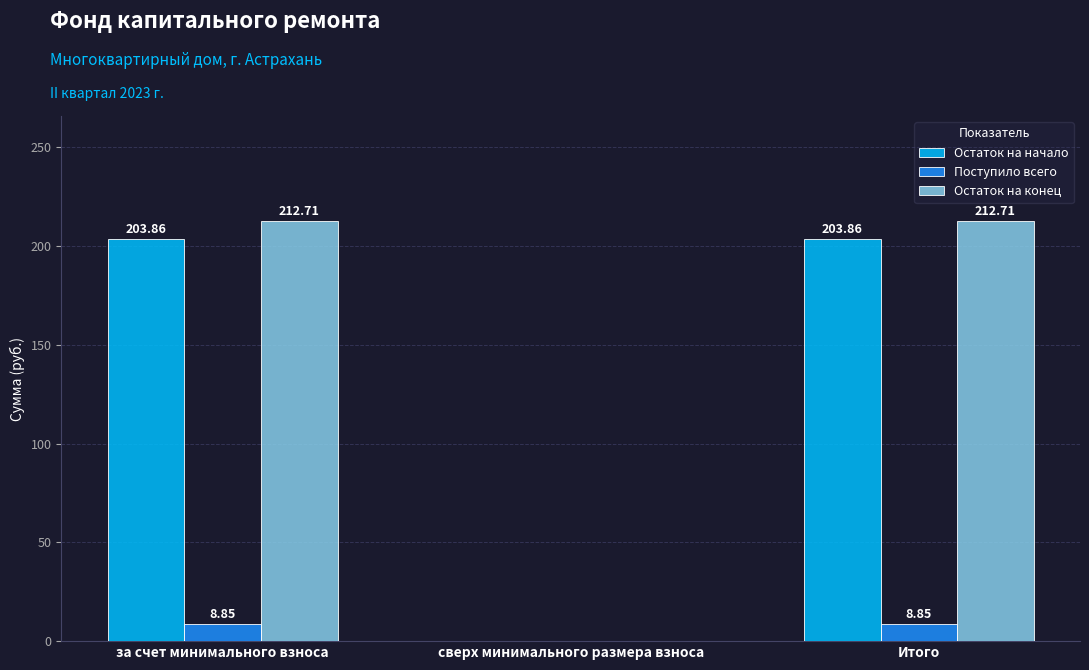

What is the sum of the Остаток на конец values at за счет минимального взноса and сверх минимального размера взноса?

212.7